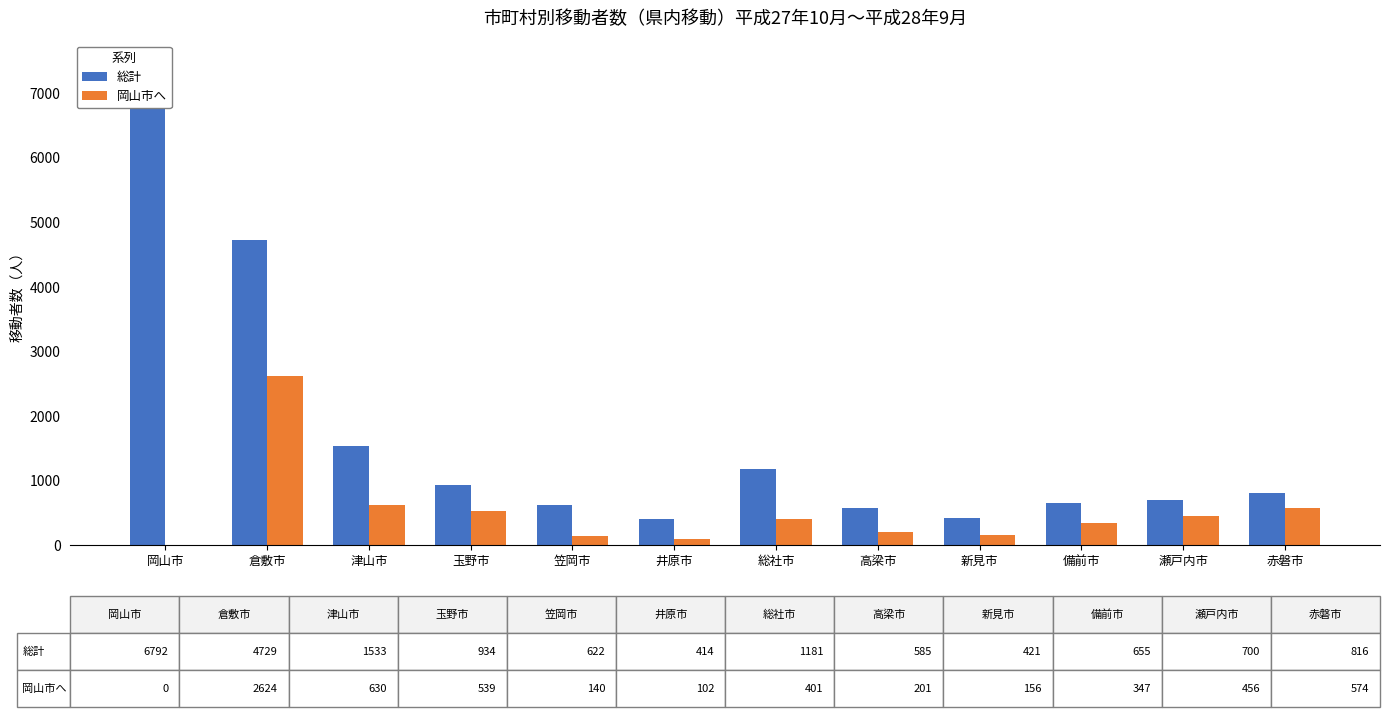

True or false: 岡山市へ has a value of 1800 at 岡山市.

False